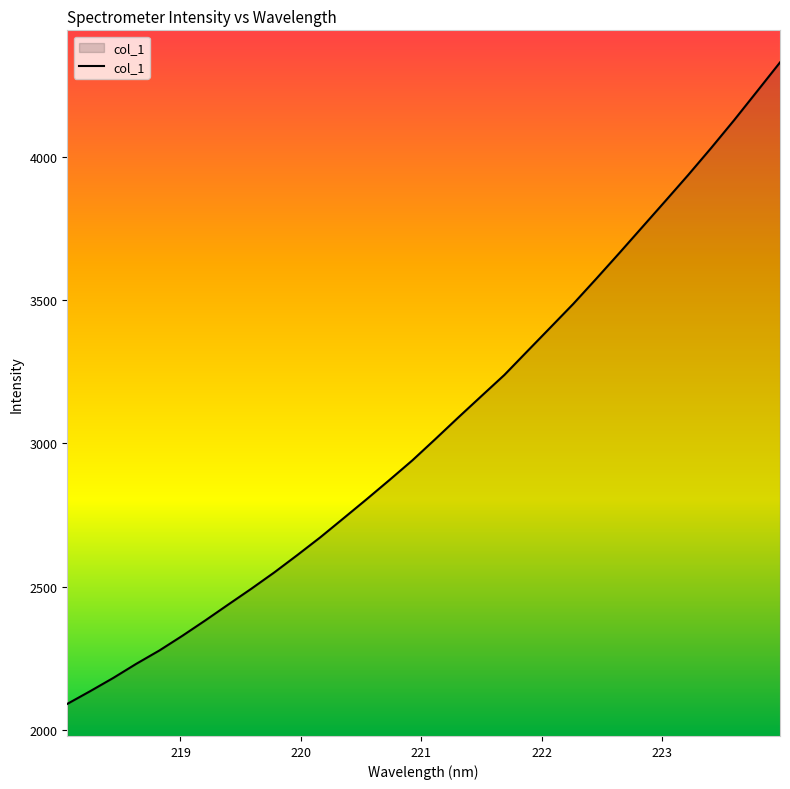

What is the greatest value displayed?

4330.6